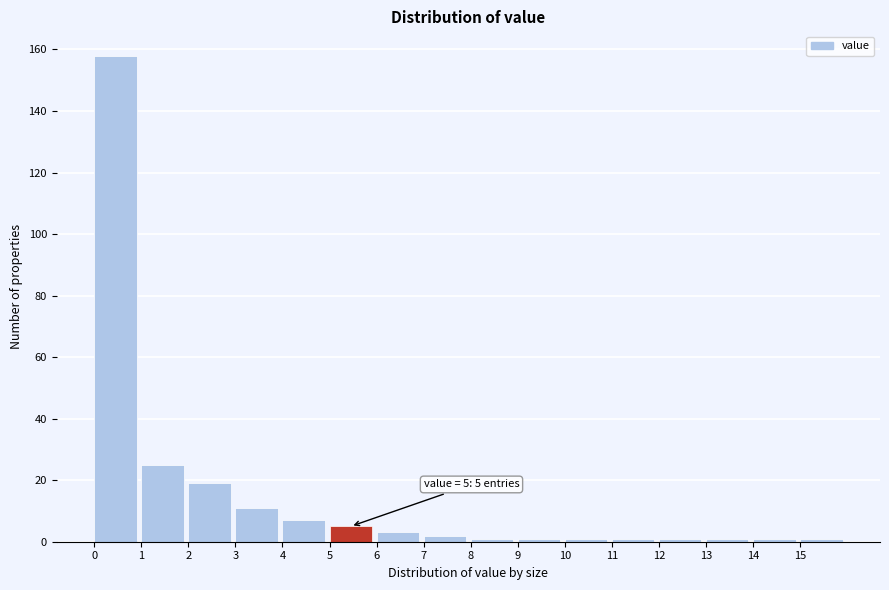

Which range on the x-axis has the tallest bar?

0 to 1